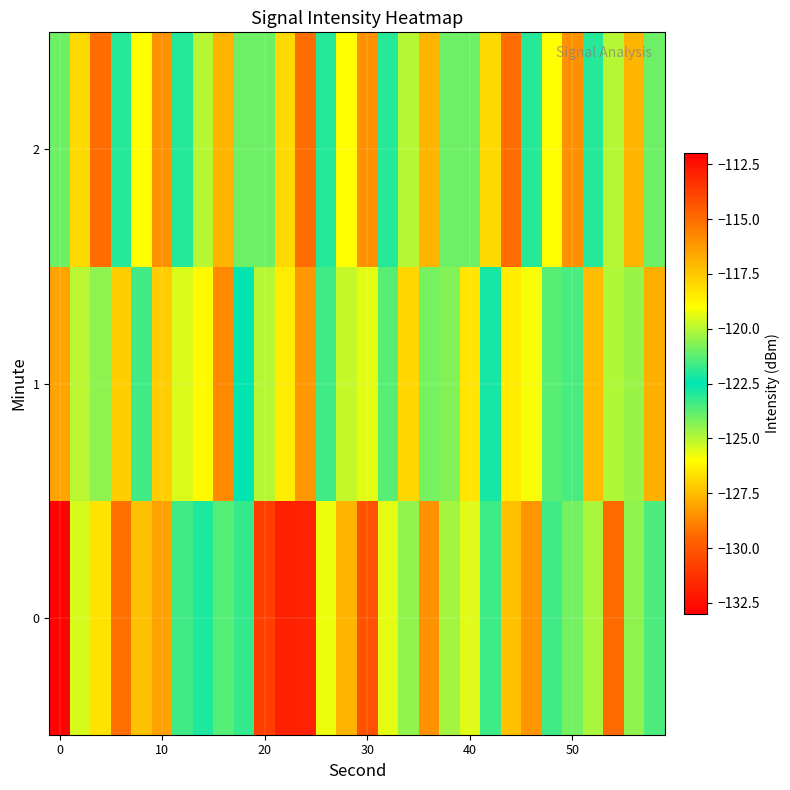

Count the number of categories in the chart.

30